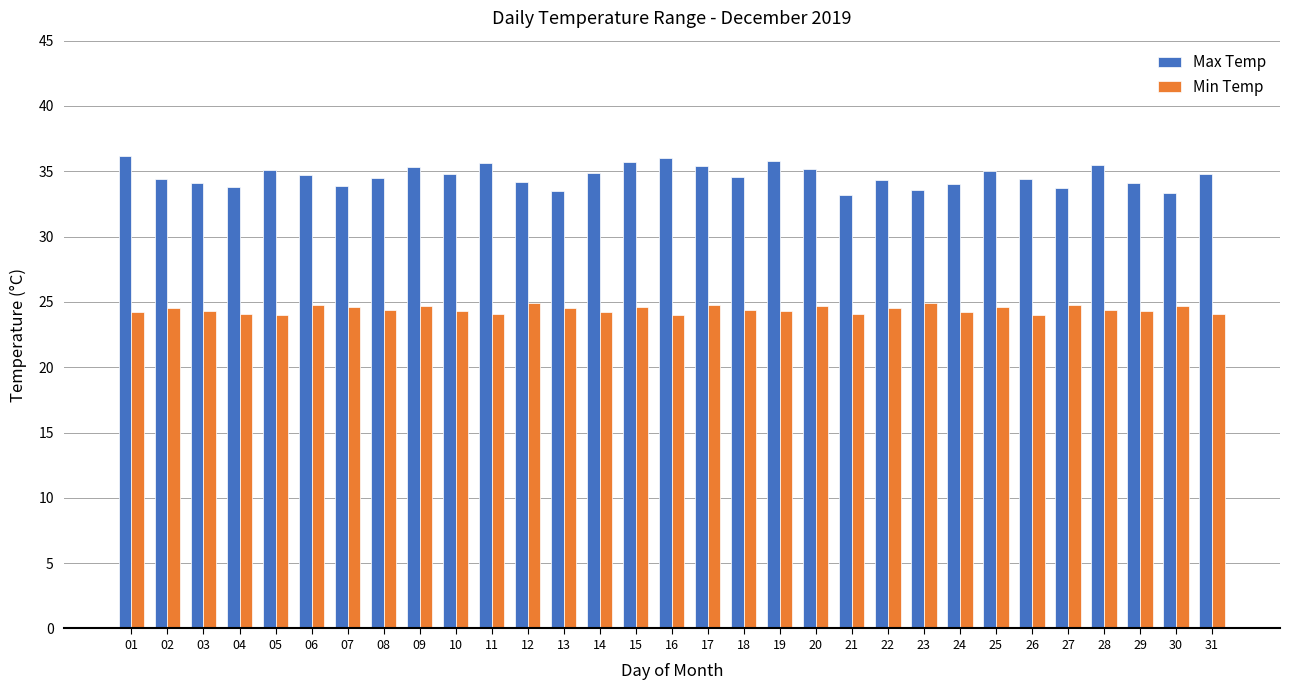

Does the chart contain stacked bars?

No